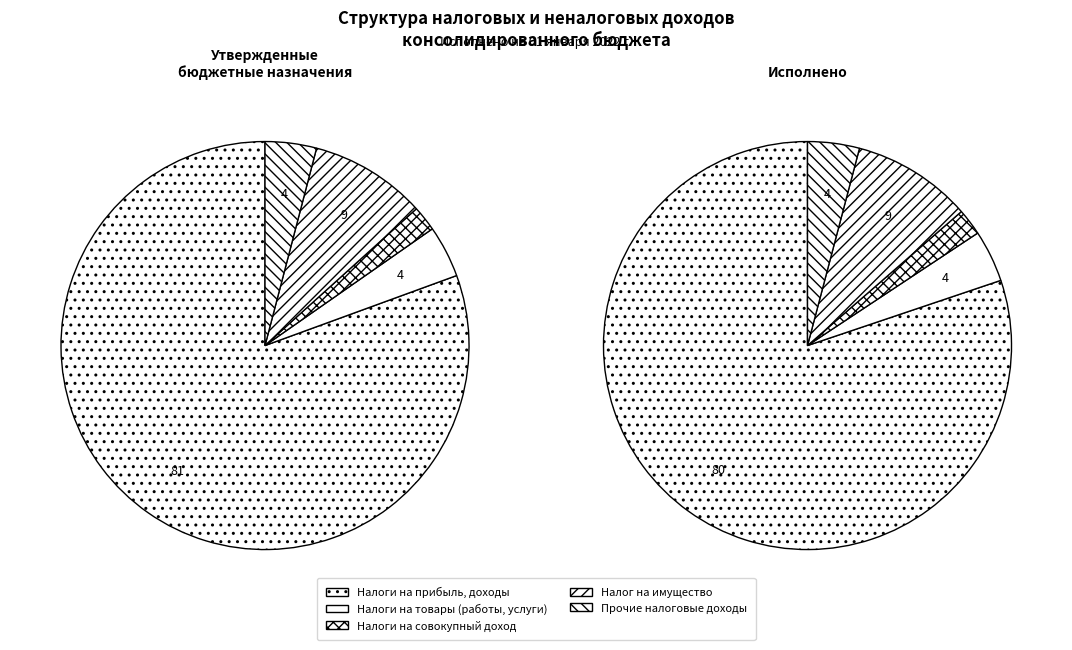

What is the largest slice in the pie chart?

Налоги на прибыль, доходы